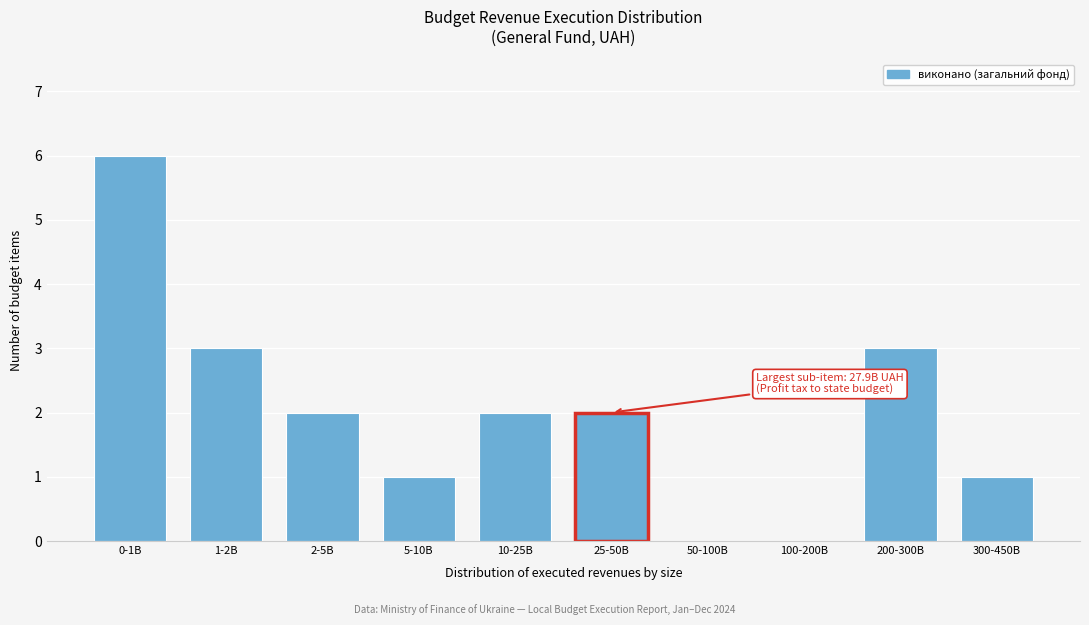

Reading left to right, what are all the values shown in this chart?

0-1B=6	1-2B=3	2-5B=2	5-10B=1	10-25B=2	25-50B=2	50-100B=0	100-200B=0	200-300B=3	300-450B=1